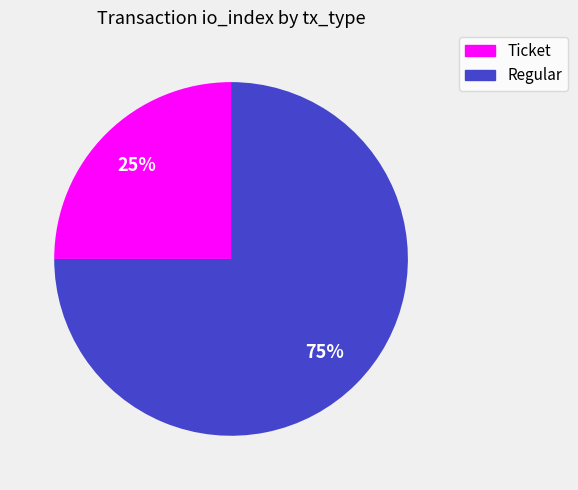

Rank the categories by value from highest to lowest.

Regular, Ticket